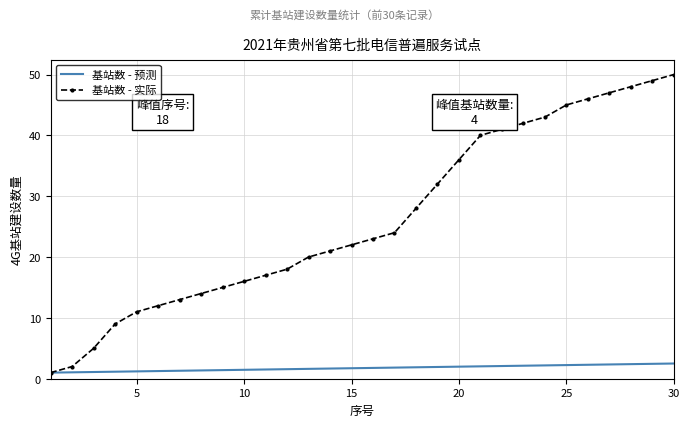

Which series has the widest spread of values?

基站数 - 实际